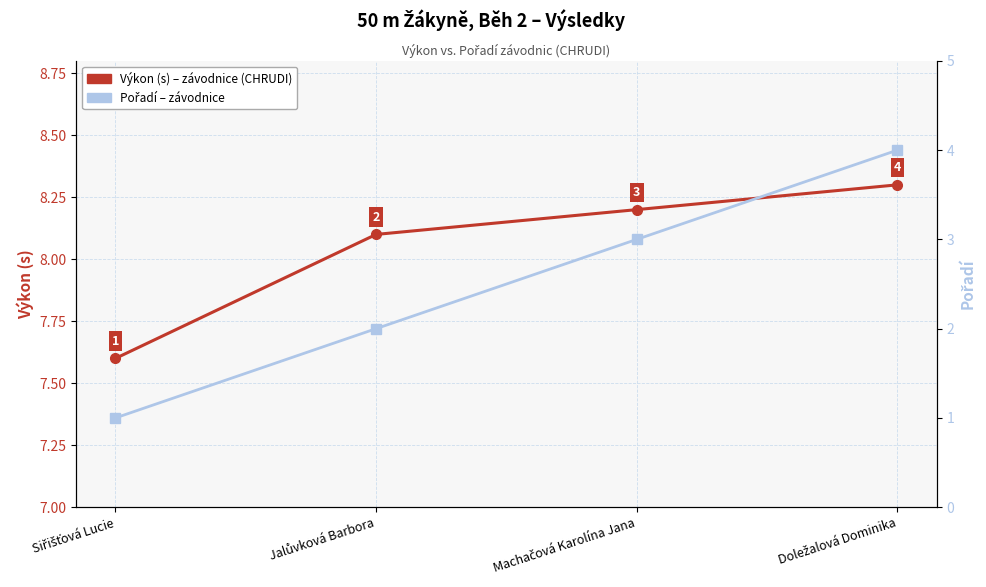

What is the maximum value shown in the chart?

8.3